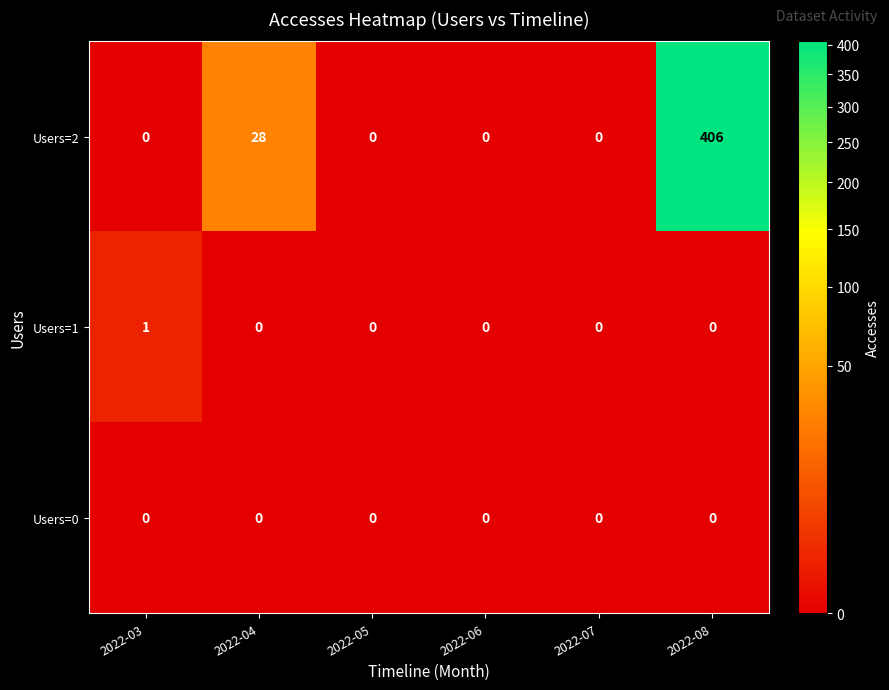

At which category is the sum across all series the highest?

2022-08